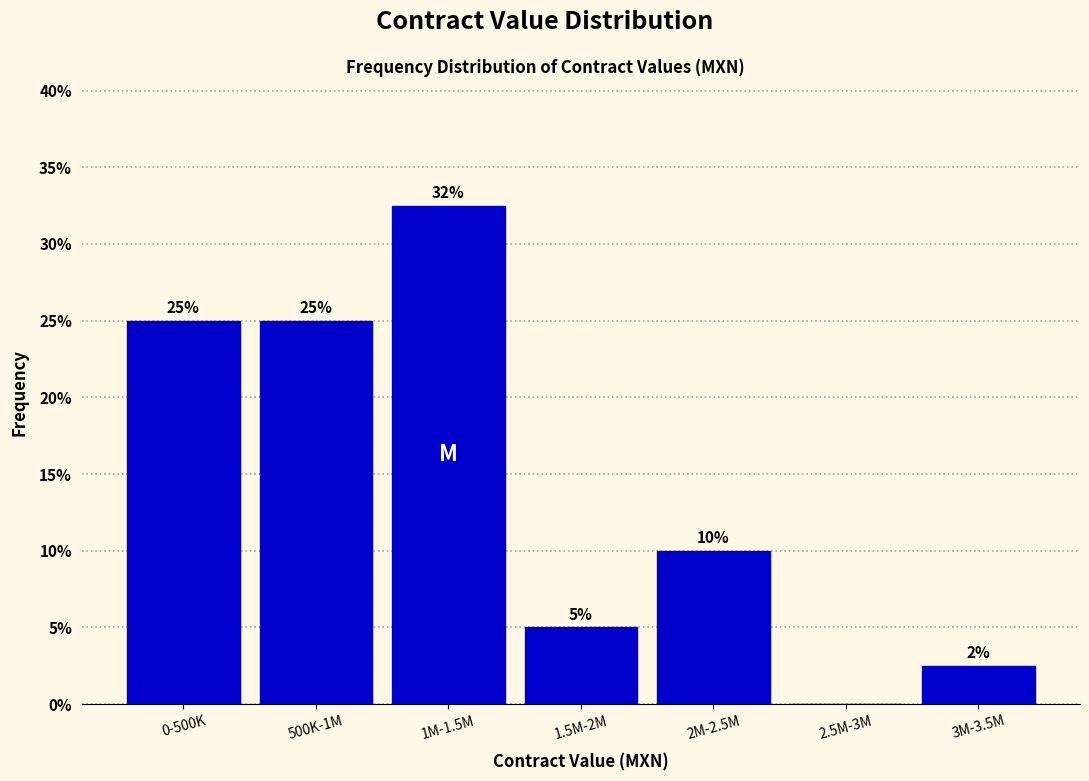

At which category does the chart reach its peak across all series?

1M-1.5M